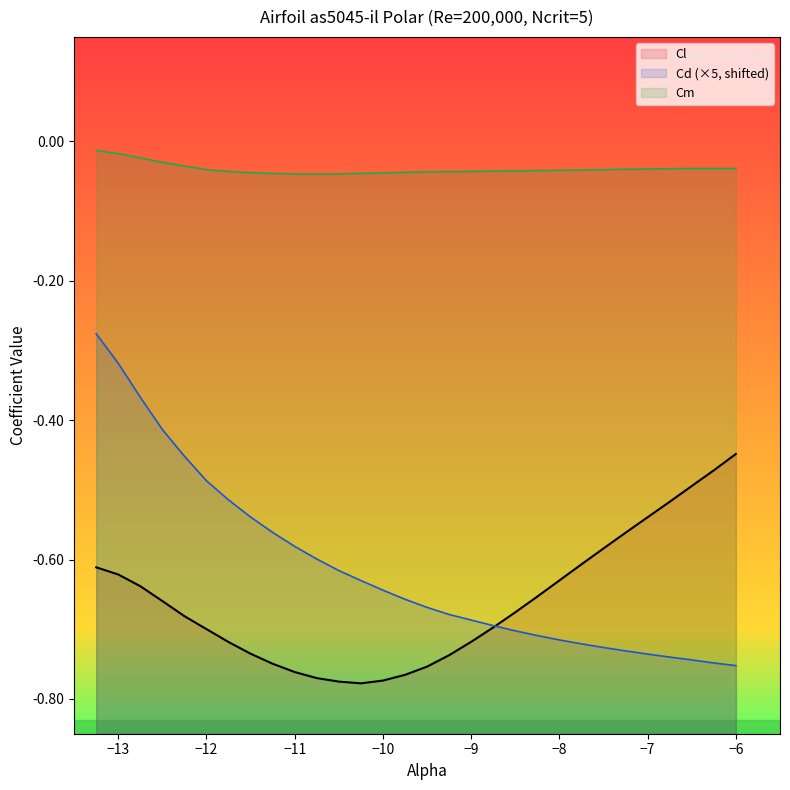

Rank the series by their maximum value, from lowest to highest.

Cl, Cd (×5, shifted), Cm